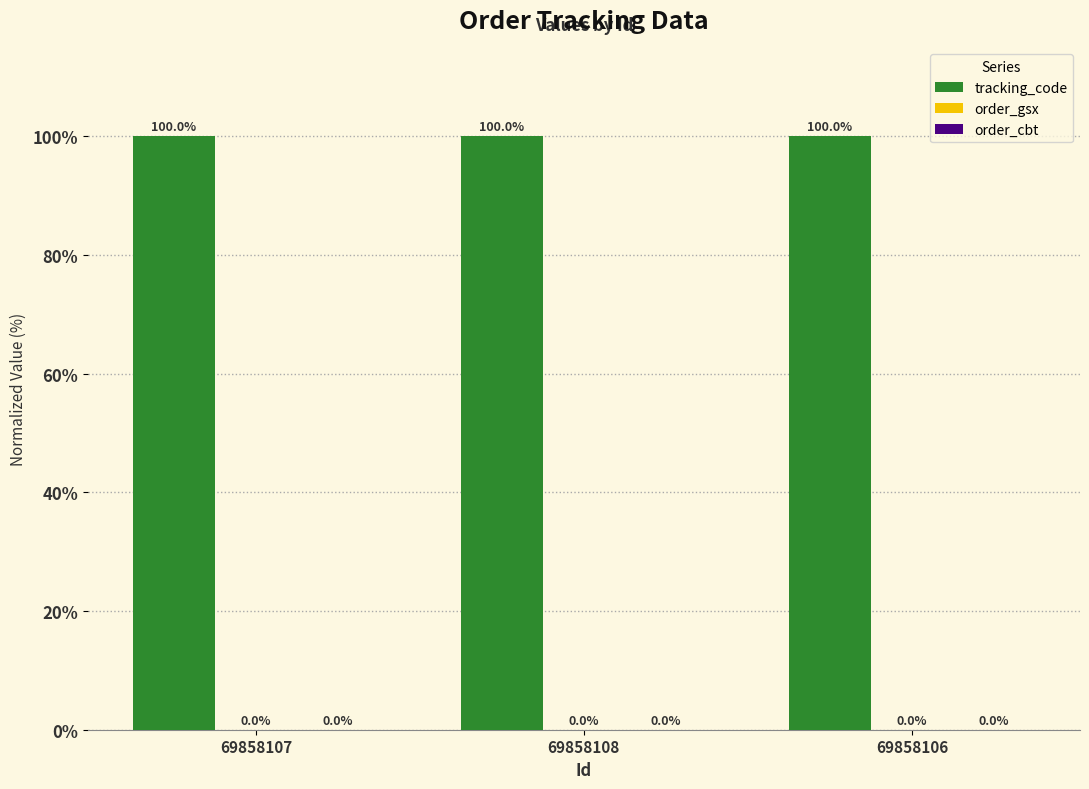

What is the spread (max minus min) of values at 69858108?

100.0